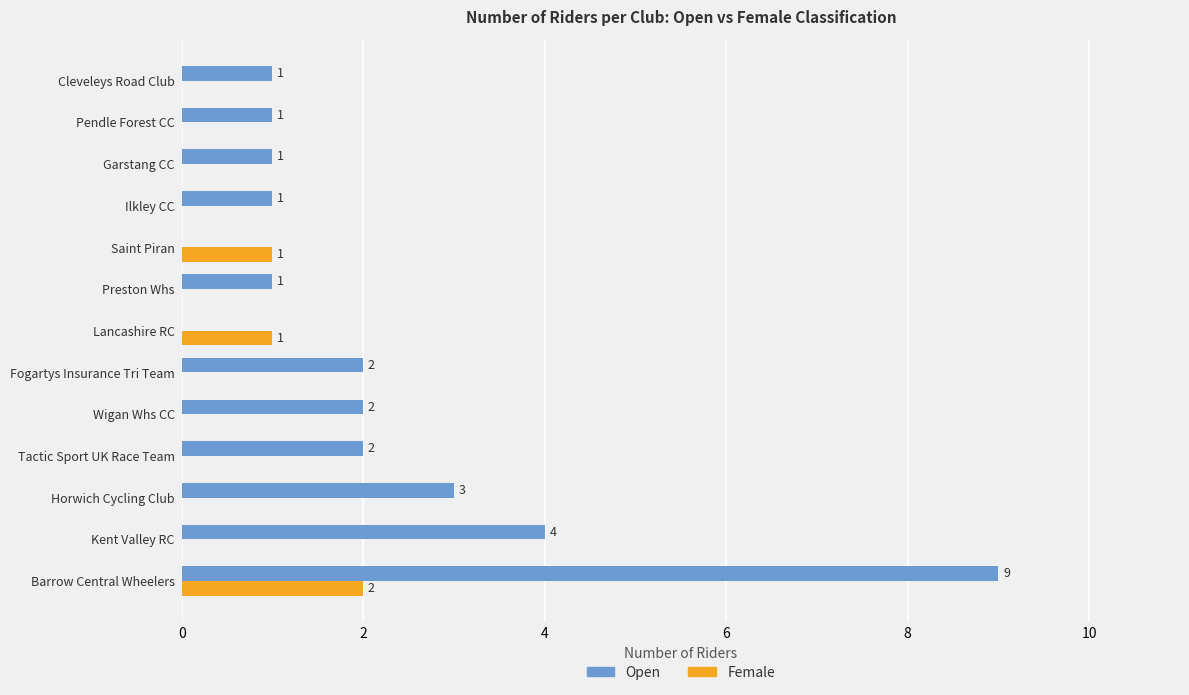

What is the sum of all Female values?

4